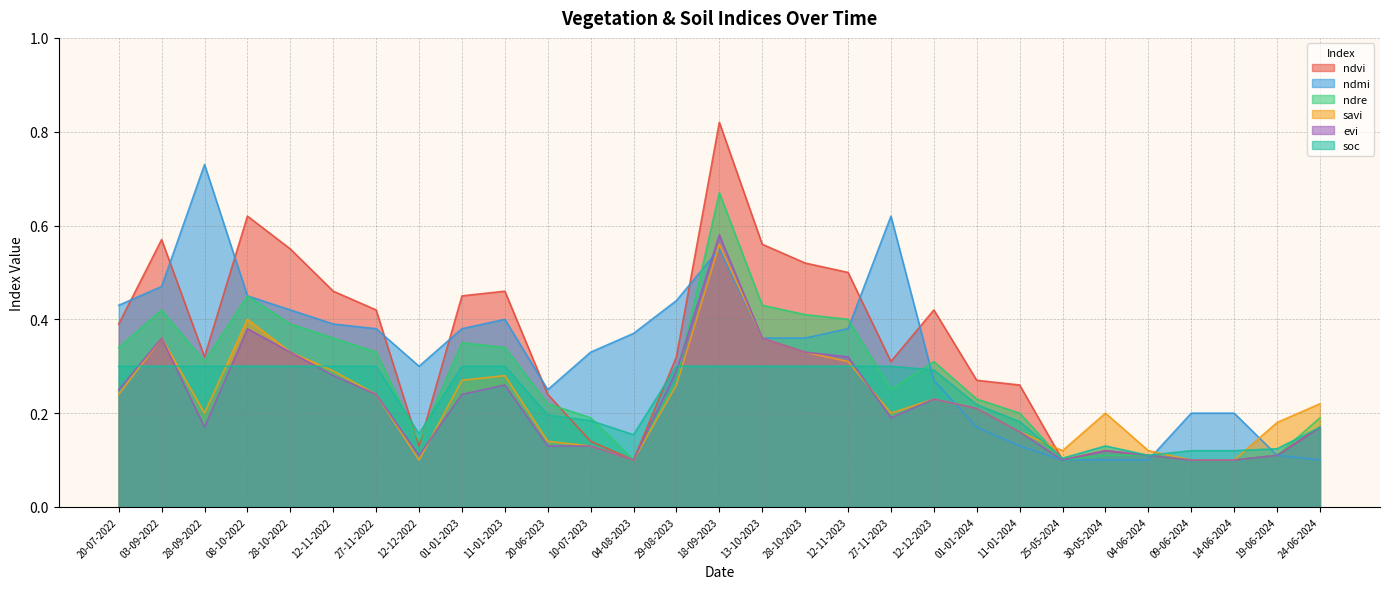

What is the value of the ndvi point at the 23rd from the left?

0.1